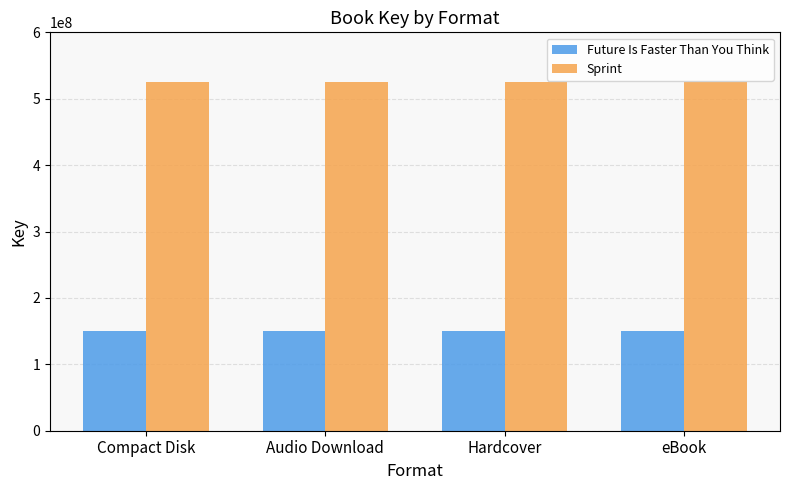

What is the highest value of the Sprint series?

524916837